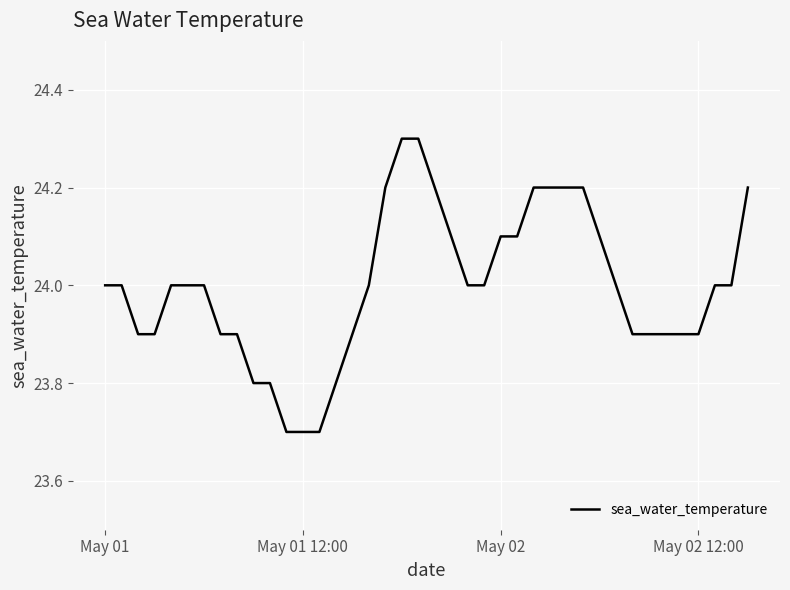

What is the minimum value shown in the chart?

23.7